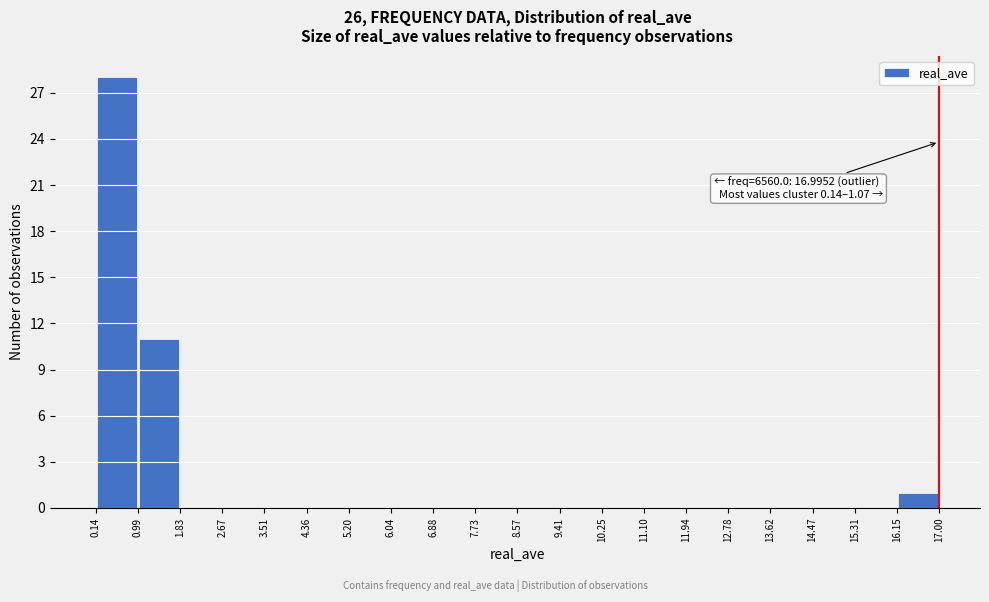

Over which range of the x-axis is the bar tallest?

0.14 to 0.99